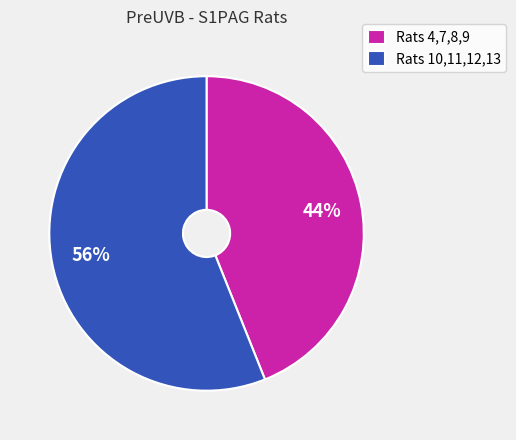

Does any single category account for the majority?

Yes